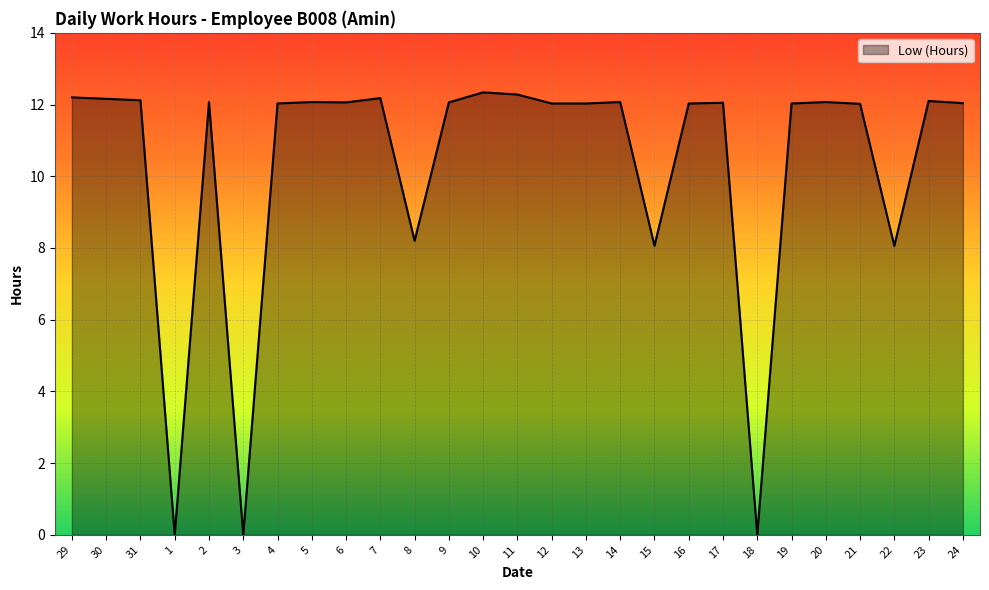

What position from the left is 31?

3